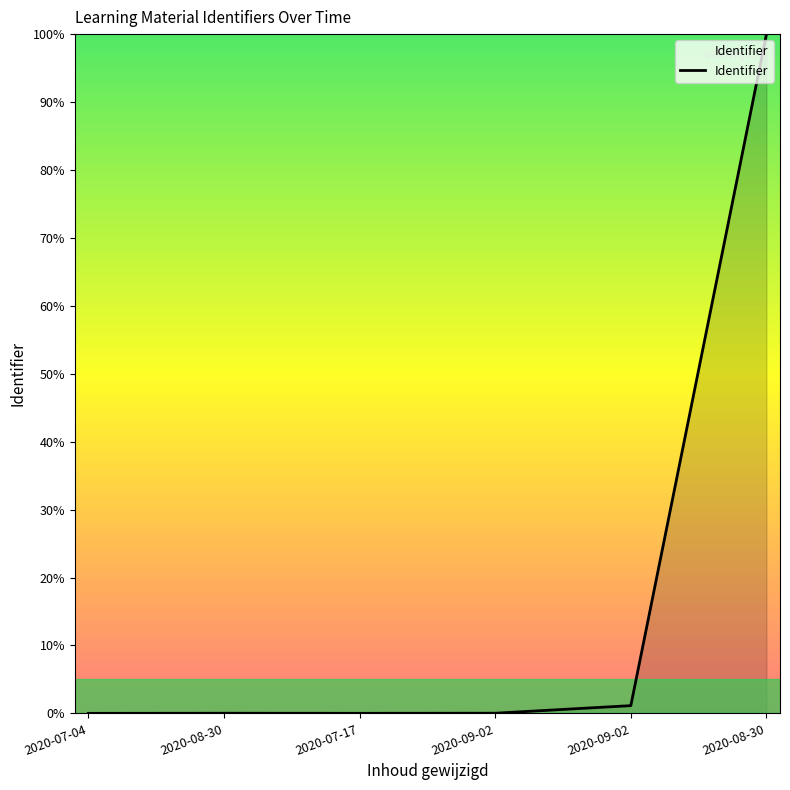

What is the average value?

16.9